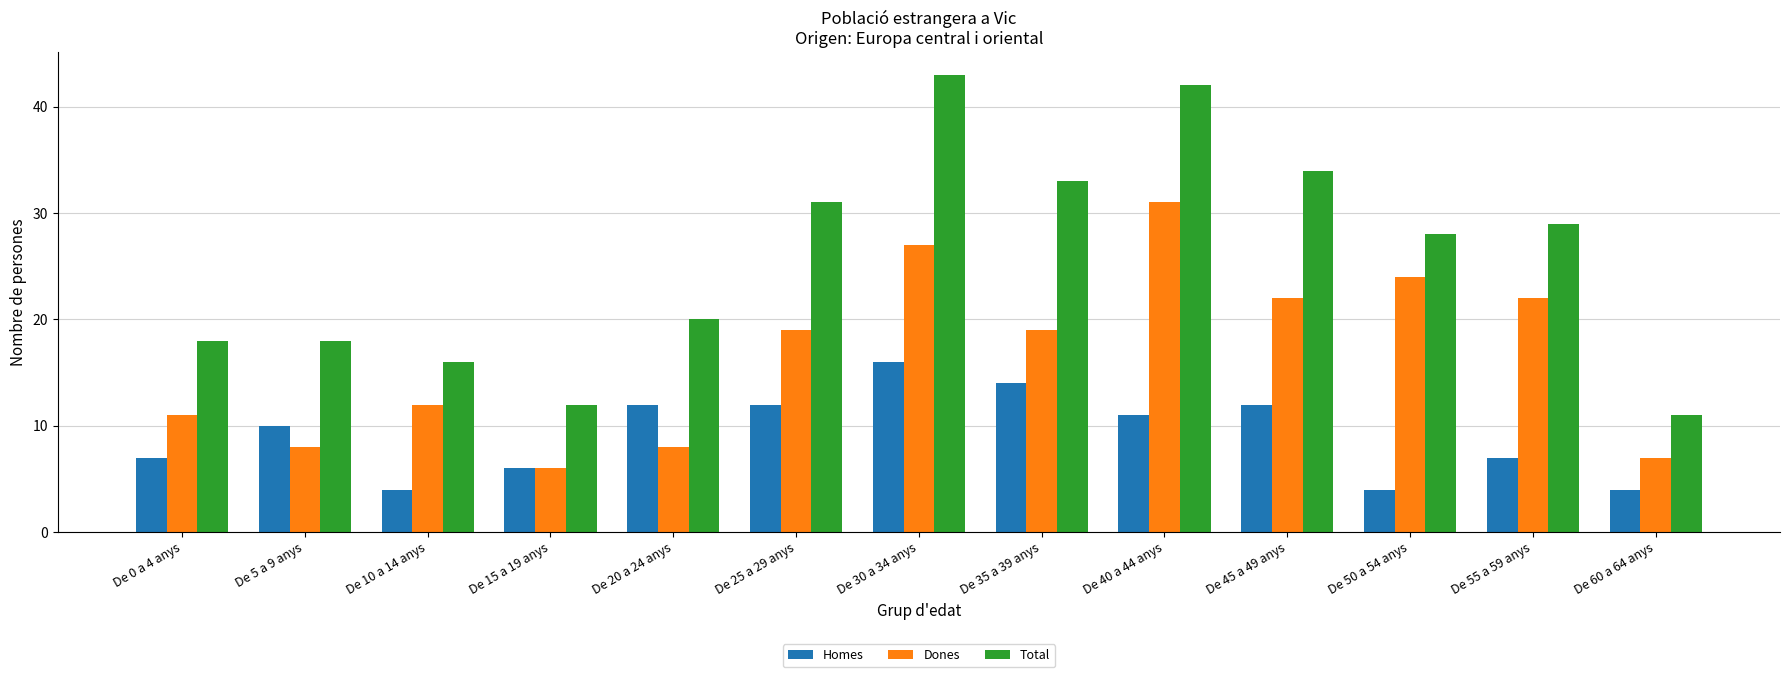

What are all the series names shown in the legend?

Homes, Dones, Total